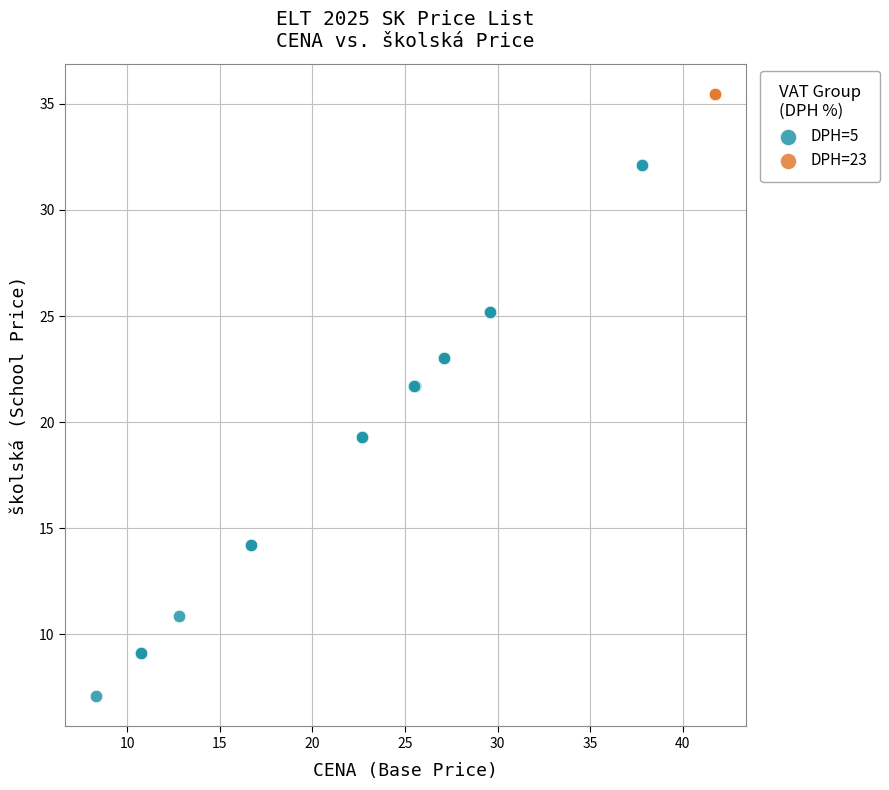

Which series contains the lowest Y value?

DPH=5